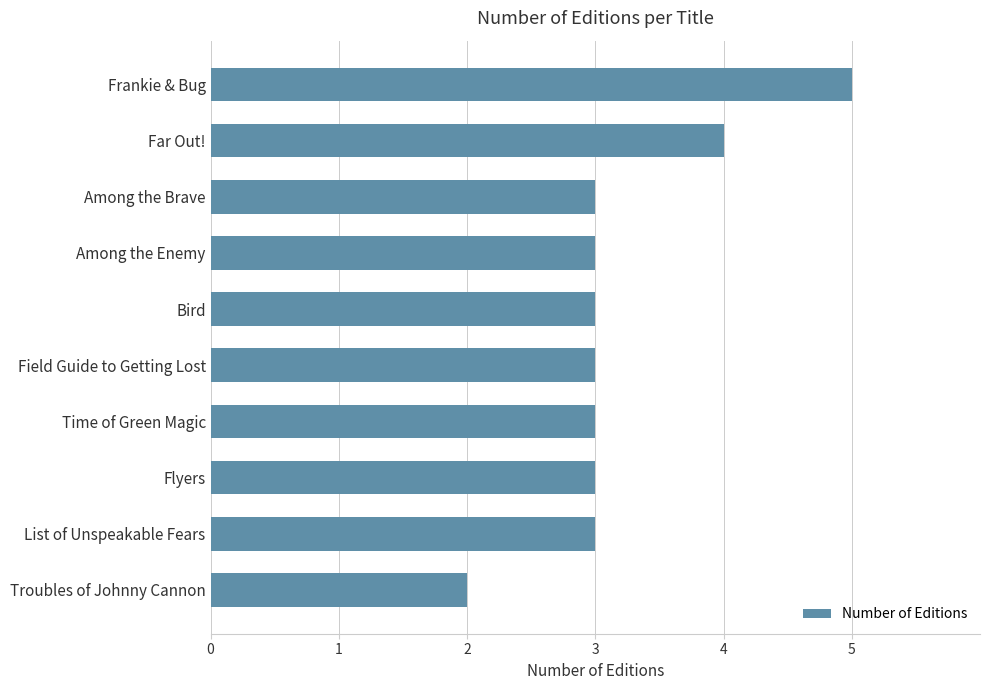

What is the sum of all values?

32